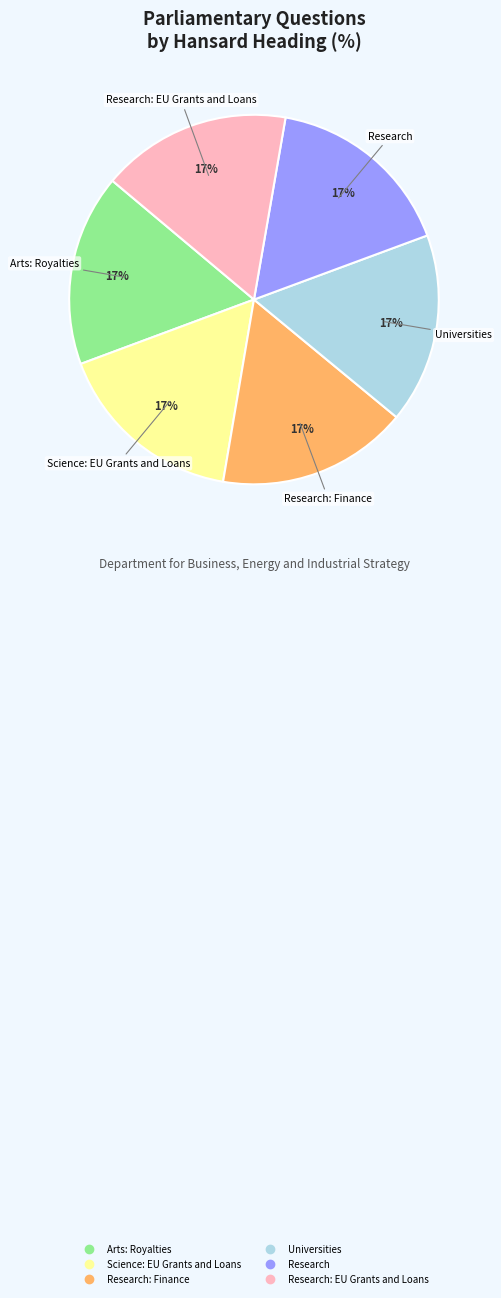

Does any single category account for the majority?

No